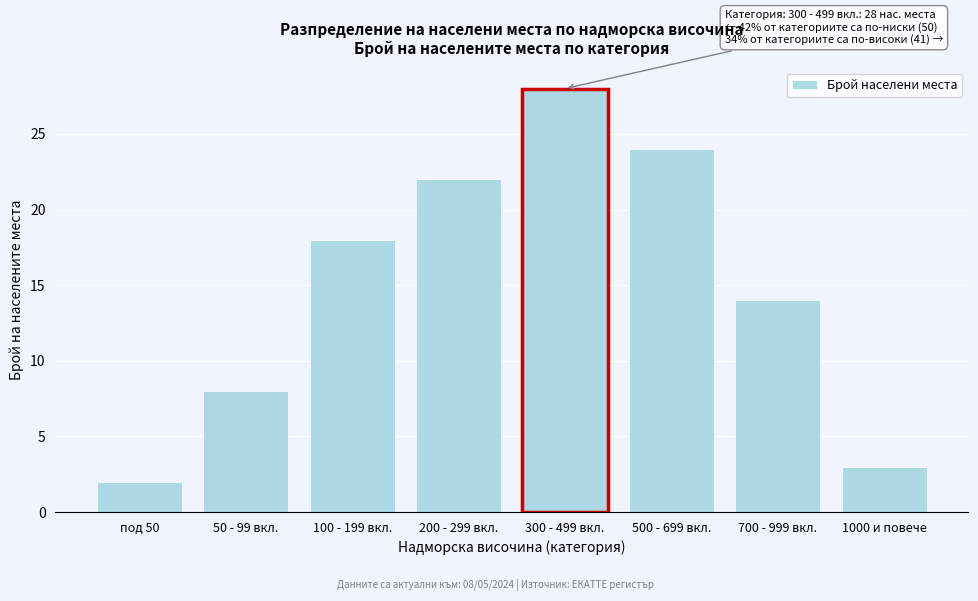

Reading left to right, transcribe all the data shown in this chart.

под 50=2	50 - 99 вкл.=8	100 - 199 вкл.=18	200 - 299 вкл.=22	300 - 499 вкл.=28	500 - 699 вкл.=24	700 - 999 вкл.=14	1000 и повече=3